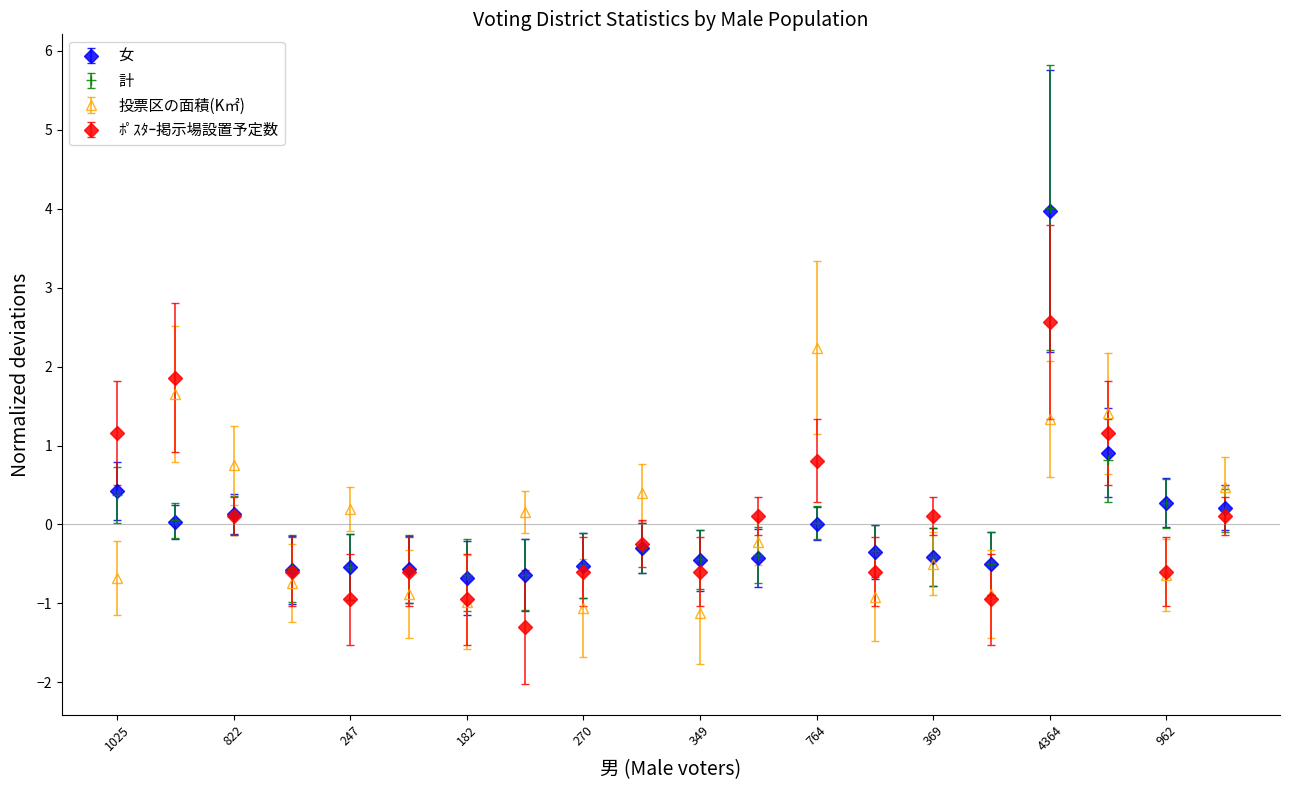

True or false: 計 has more than 0 interior local peaks.

True